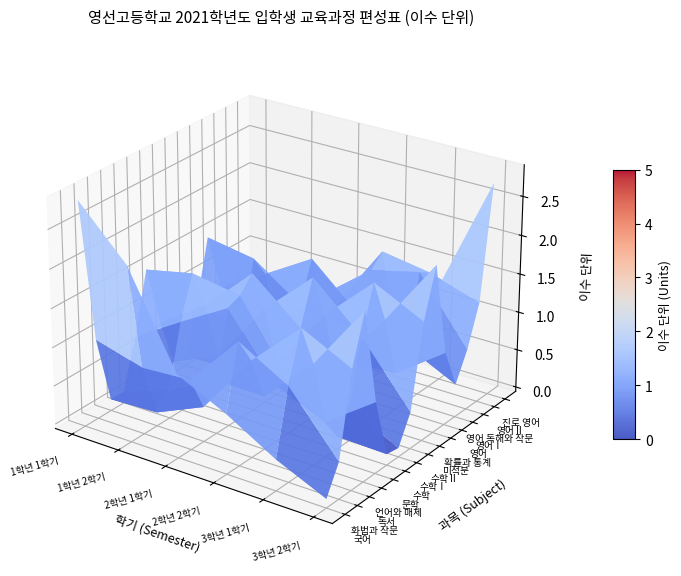

Rank the series by their maximum value, from highest to lowest.

화법과 작문, 독서, 언어와 매체, 문학, 수학Ⅰ, 수학Ⅱ, 미적분, 확률과 통계, 영어Ⅰ, 영어 독해와 작문, 영어Ⅱ, 진로 영어, 국어, 수학, 영어